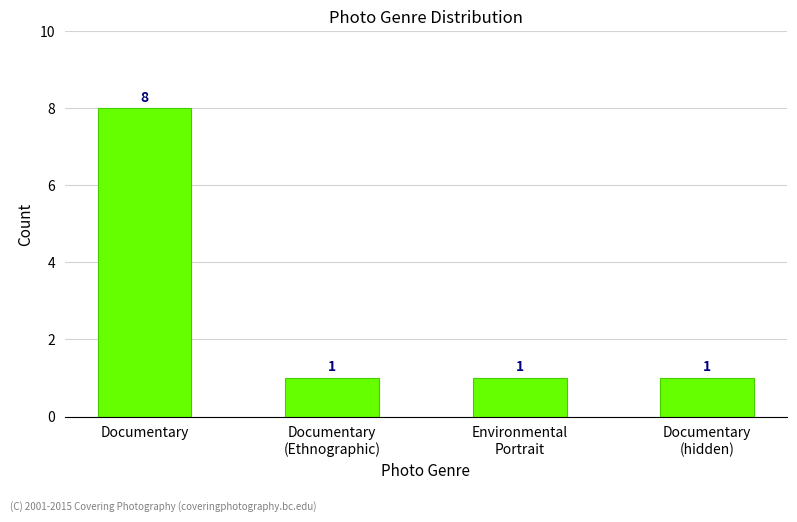

Reading left to right, what are all the values shown in this chart?

Documentary=8	Documentary
(Ethnographic)=1	Environmental
Portrait=1	Documentary
(hidden)=1